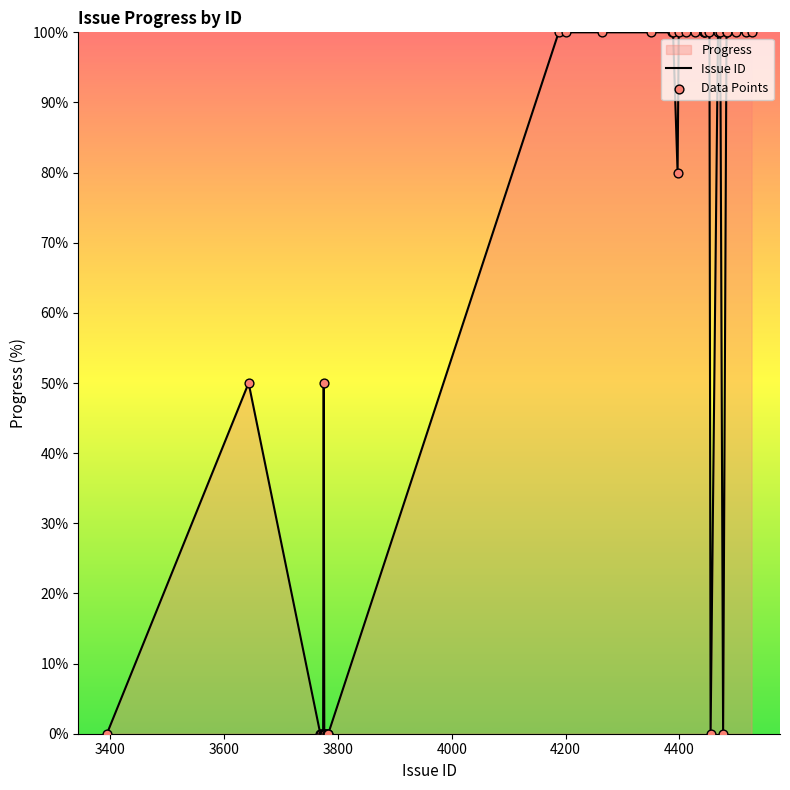

At how many categories does at least one series exceed 78?

21